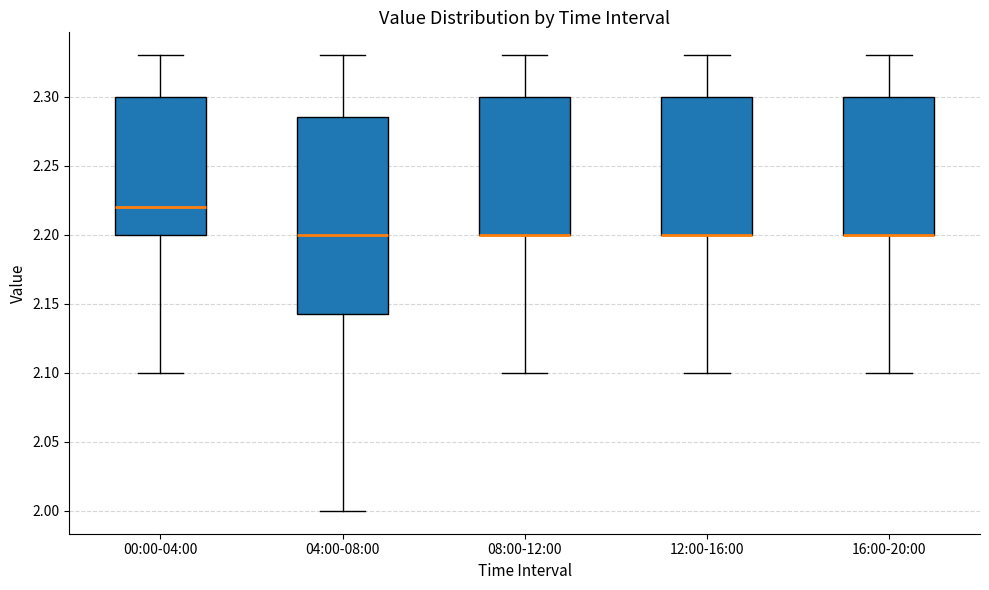

Reading left to right, transcribe this box plot: for each box, give where its median line is, the range the box spans, and where its two whiskers end, as read against the y-axis. The values are not printed on the chart, so give them approximately, as read against the axis.

00:00-04:00: median 2.220, box 2.200 to 2.300, whiskers 2.100 to 2.330
04:00-08:00: median 2.200, box 2.145 to 2.285, whiskers 2.000 to 2.330
08:00-12:00: median 2.200 (drawn on the box's lower edge), box 2.200 to 2.300, whiskers 2.100 to 2.330
12:00-16:00: median 2.200 (drawn on the box's lower edge), box 2.200 to 2.300, whiskers 2.100 to 2.330
16:00-20:00: median 2.200 (drawn on the box's lower edge), box 2.200 to 2.300, whiskers 2.100 to 2.330